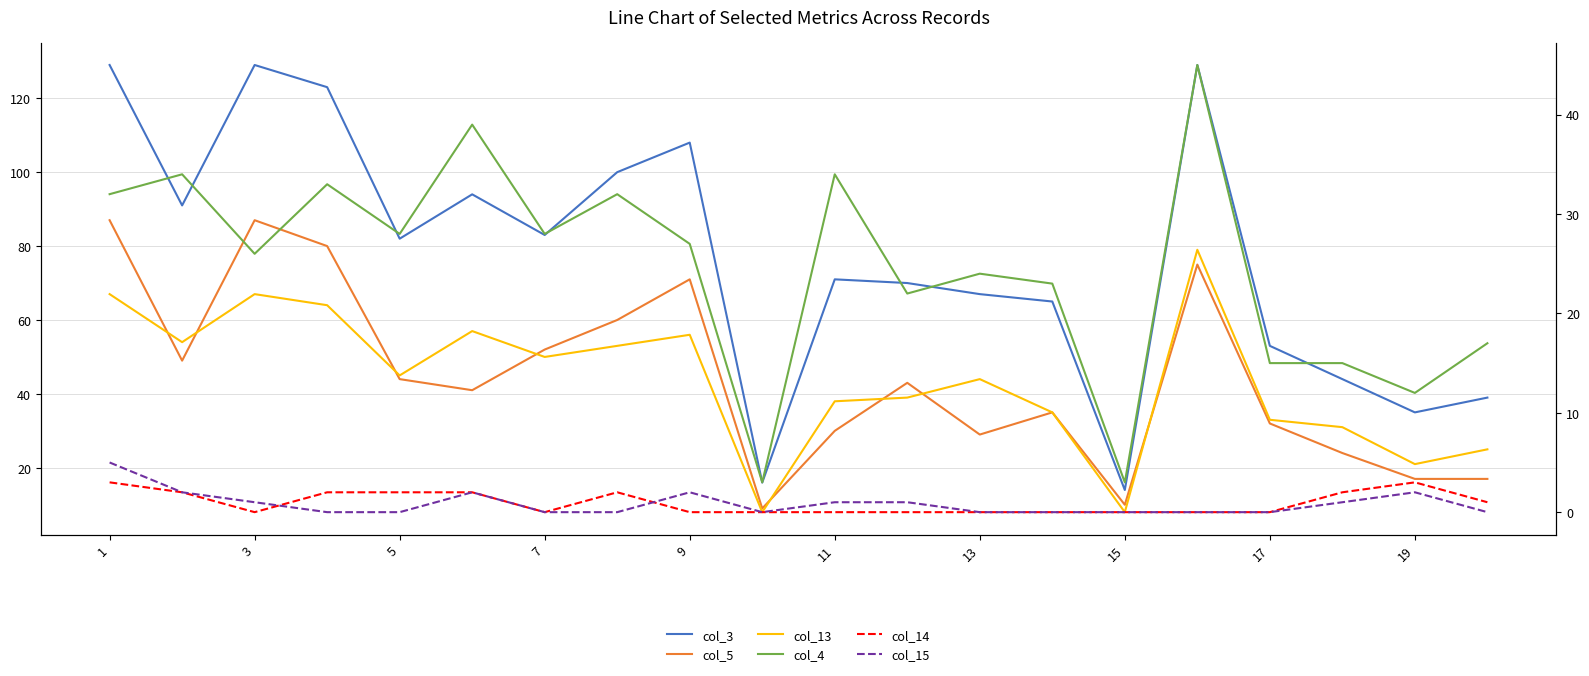

What is the maximum value for col_5?

87